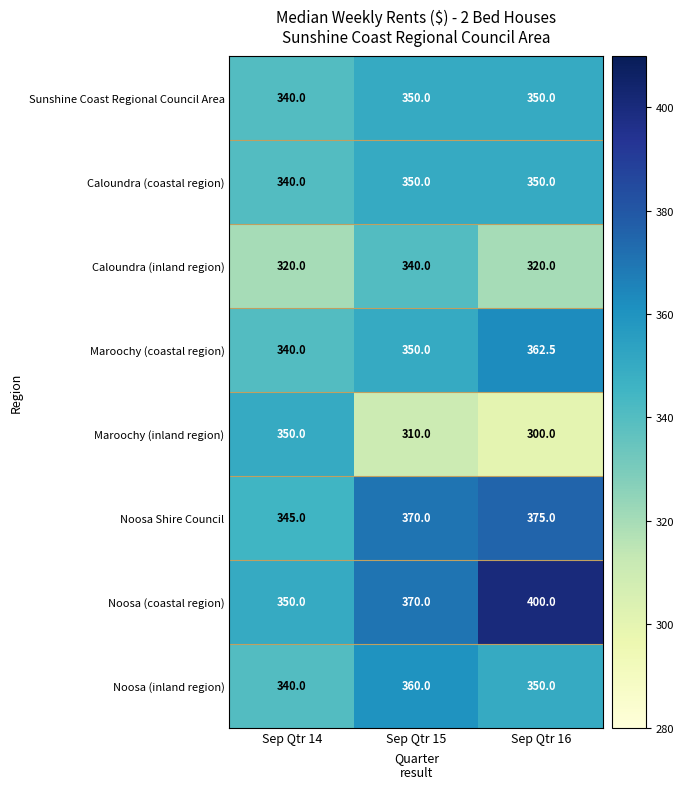

Rank the categories by Noosa (coastal region) value from highest to lowest.

Sep Qtr 16, Sep Qtr 15, Sep Qtr 14